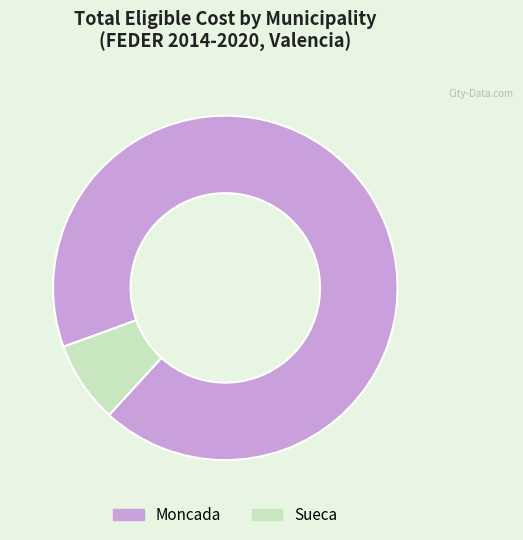

Is the sum of Moncada and Sueca greater than half?

Yes